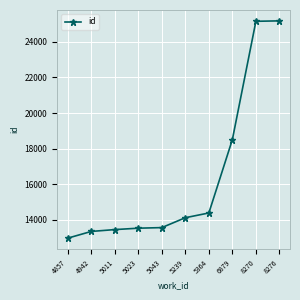

What is the sum of all values?

164121